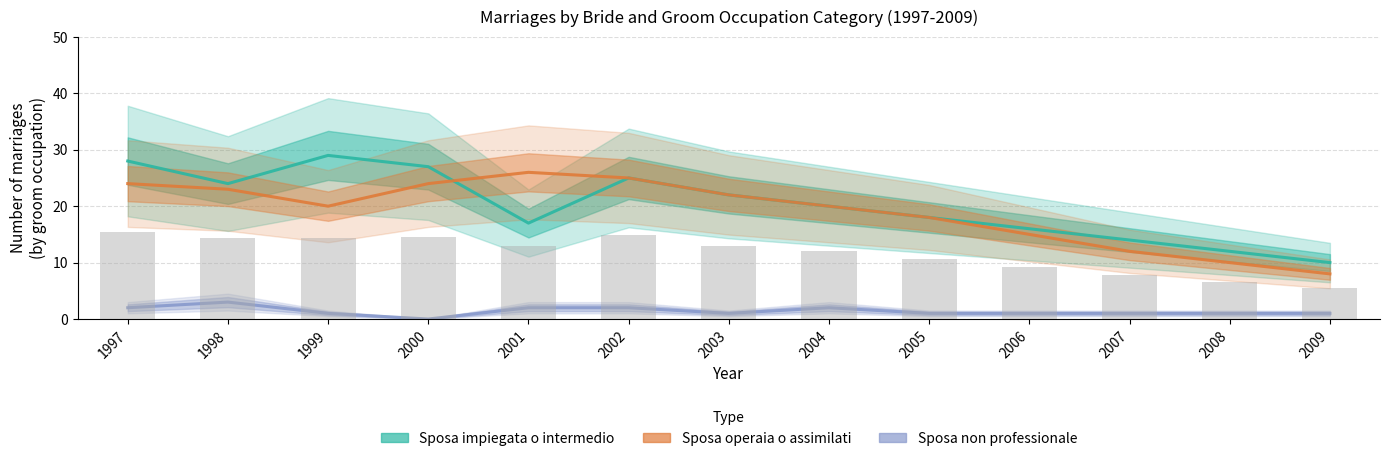

Is it true that Sposa non professionale equals 2 at 2005?

False